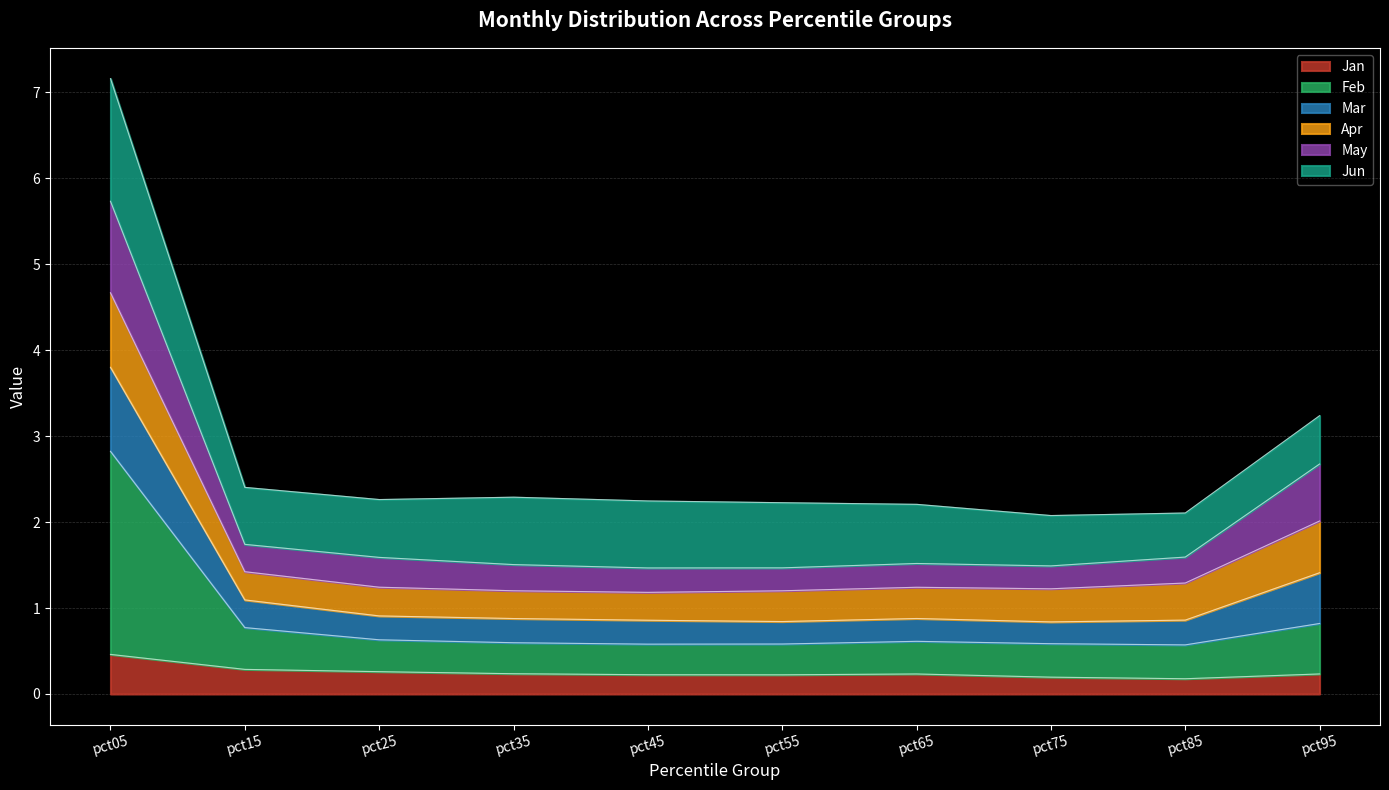

The value of Jan at pct15 is 0.3. True or false?

True